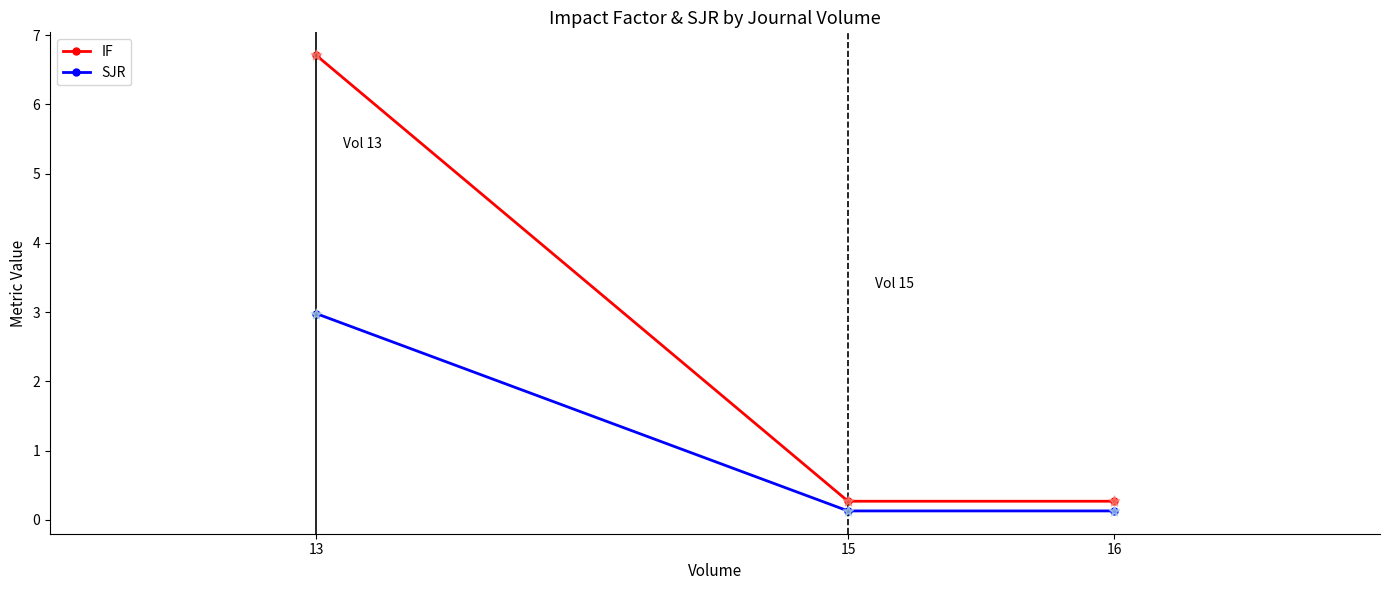

Is the value of SJR at 15 greater than the value of IF at 16?

No